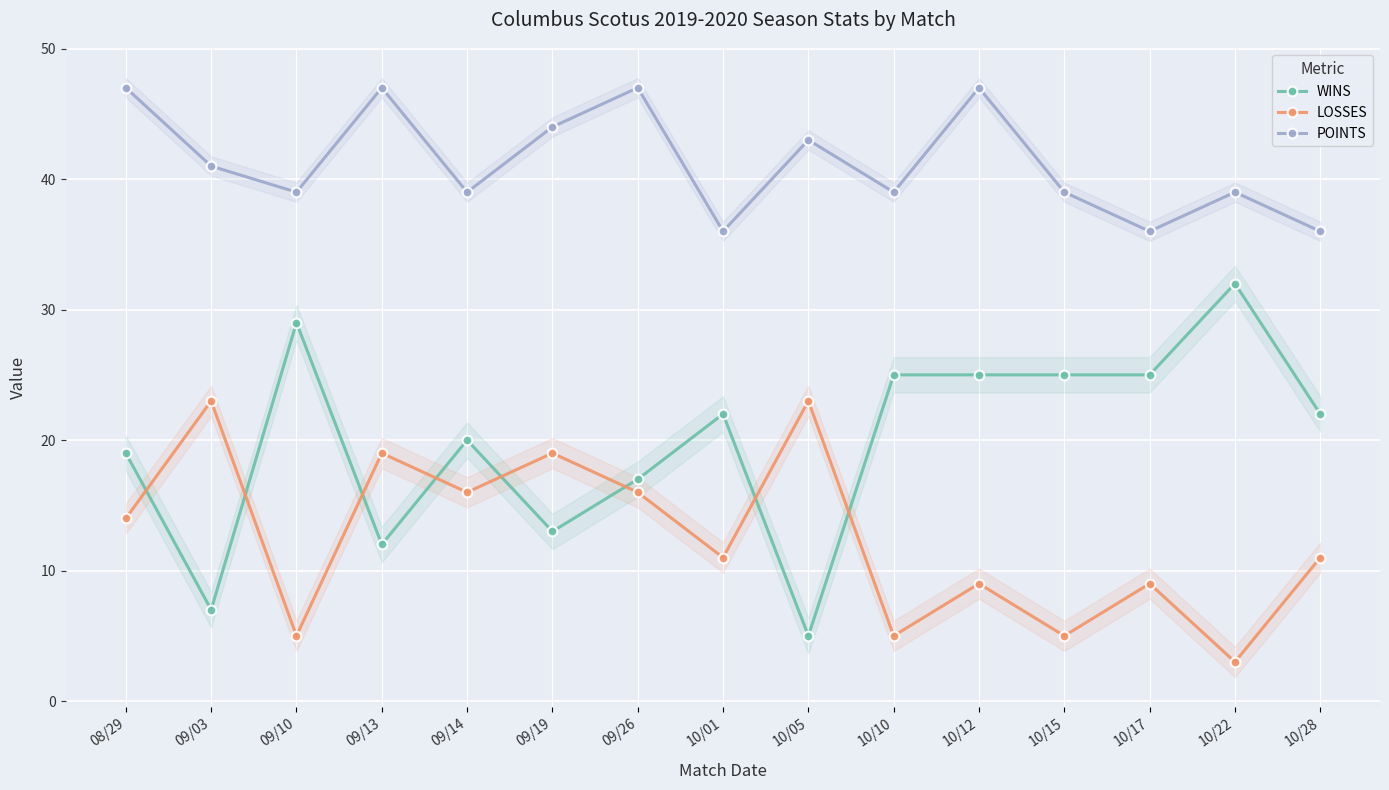

List the series in order of their overall mean, lowest first.

LOSSES, WINS, POINTS